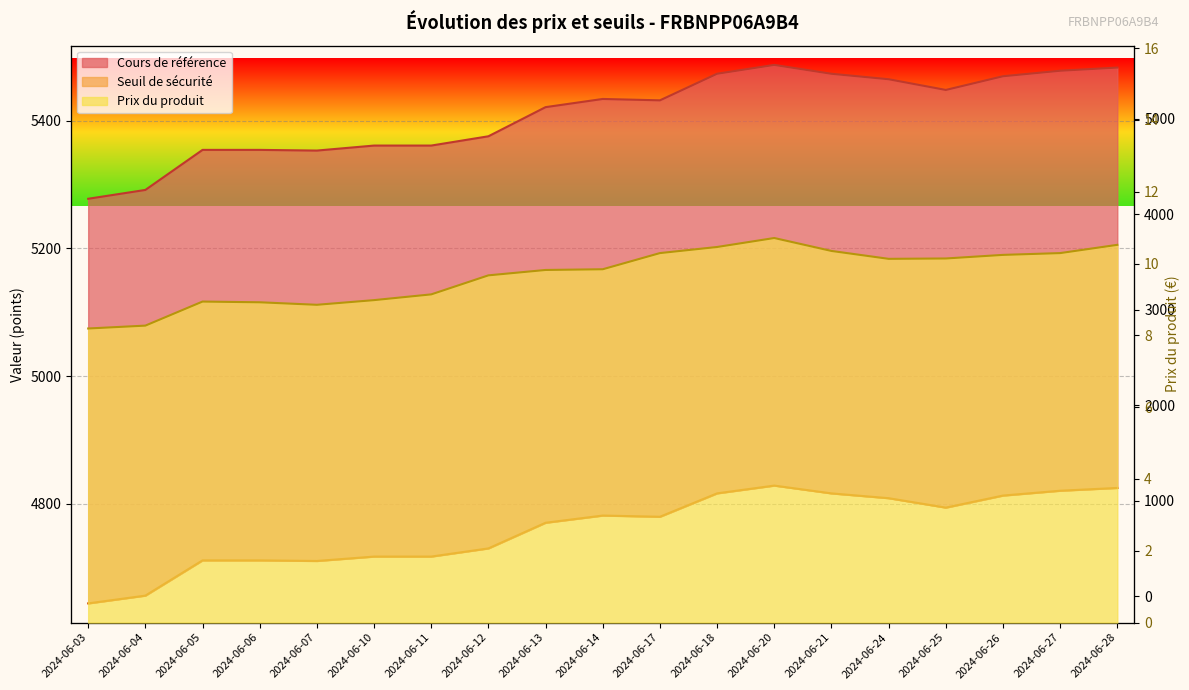

The Cours de référence series shows 5360.8 at 2024-06-10. True or false?

True